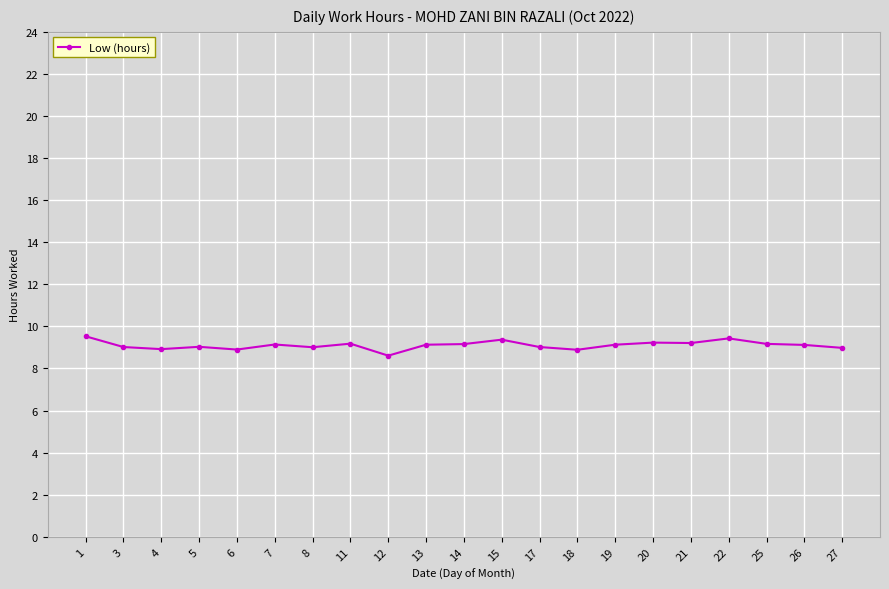

Is it true that the value at 3 is 2.8?

False